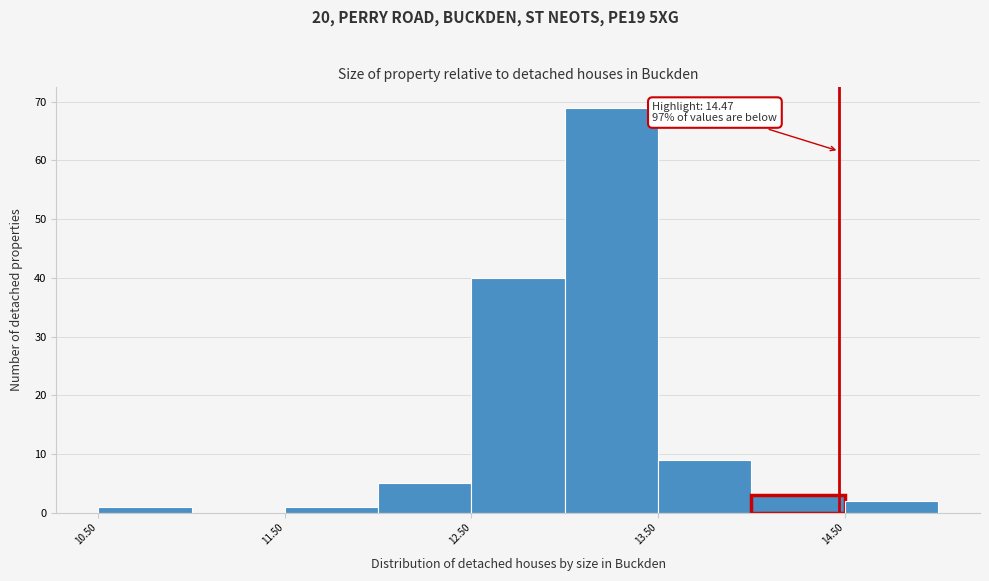

Over which range of the x-axis is the bar tallest?

13.0 to 13.5